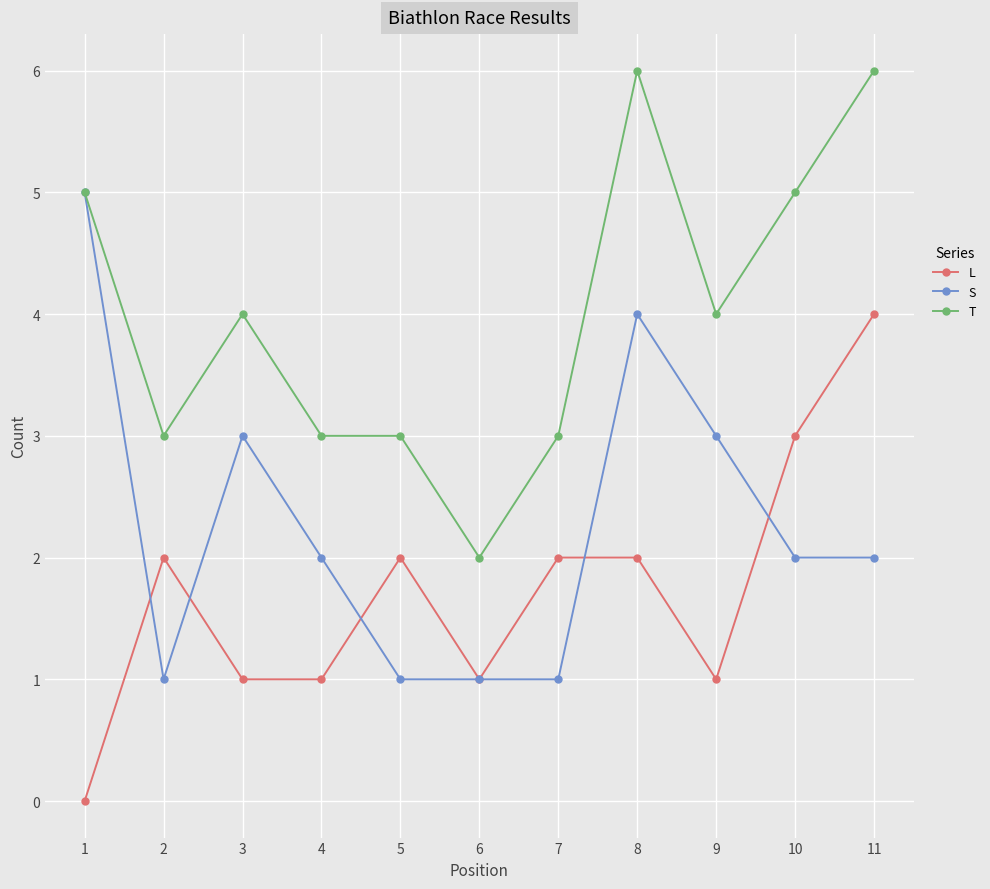

What is the value of the T point at the 1st from the left?

5